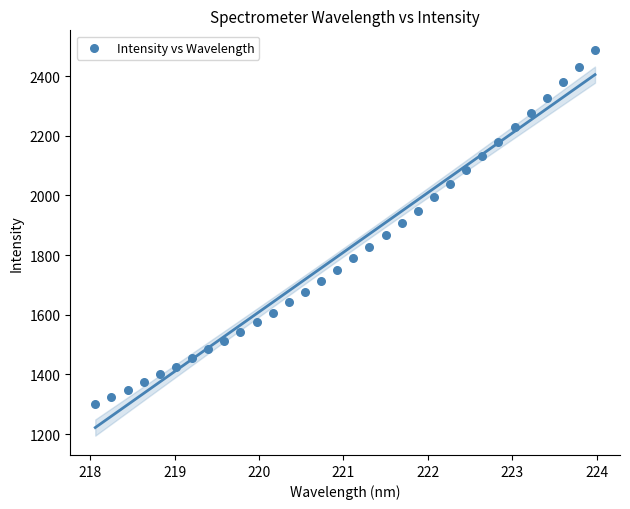

What is the range of X values (max minus min)?

5.9